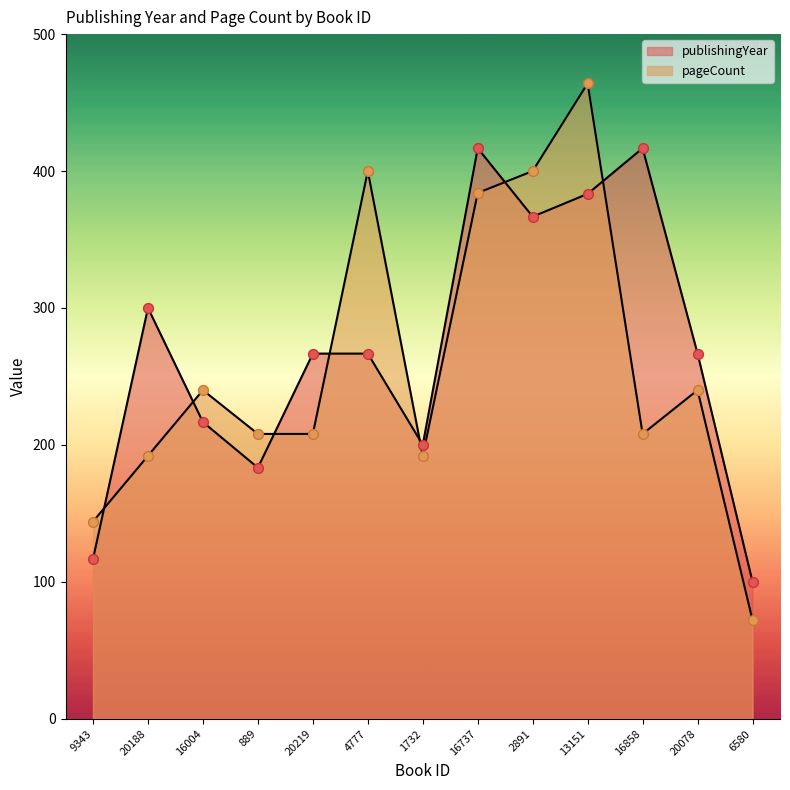

Which series has the largest total across all categories?

publishingYear